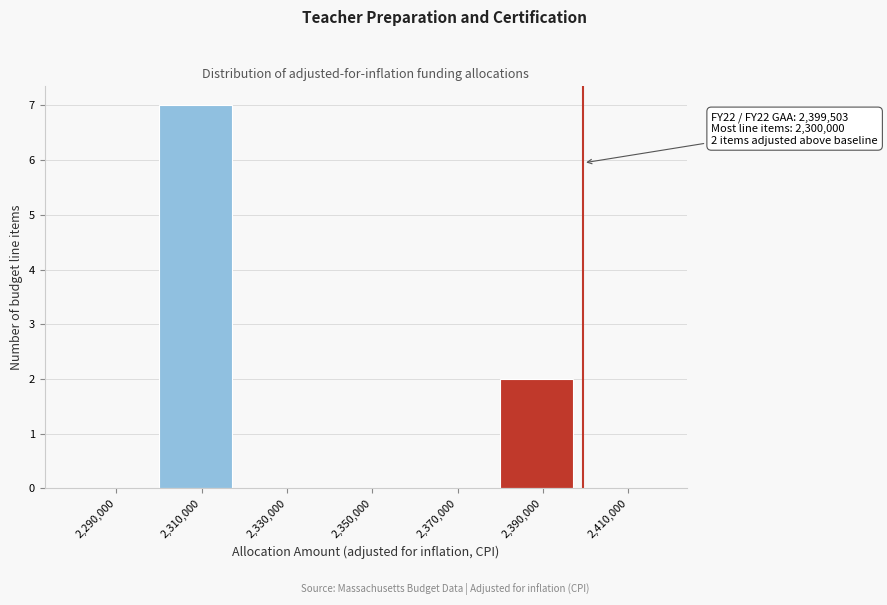

Over which range of the x-axis is the bar tallest?

2300000 to 2320000